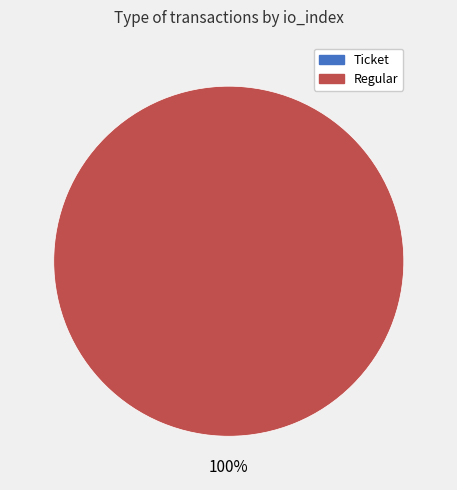

Count the number of slices in the pie.

2